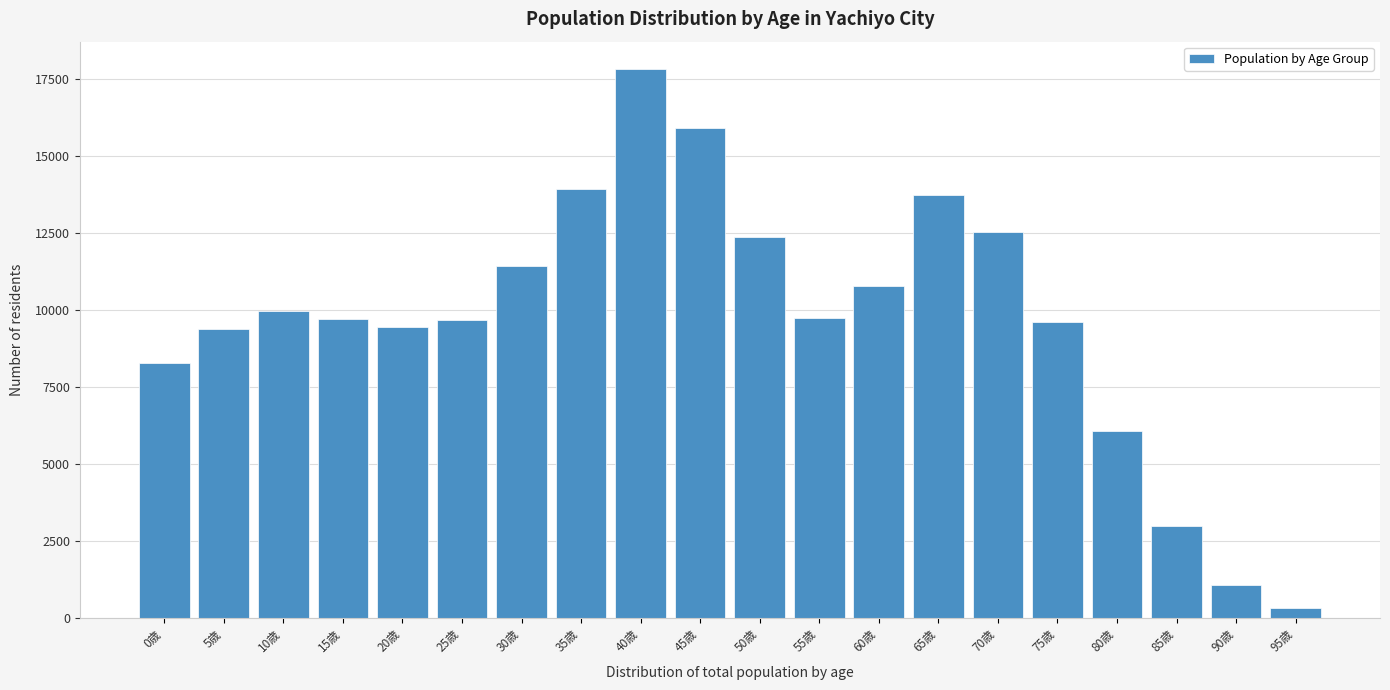

What is the difference between the maximum and minimum values?

17506